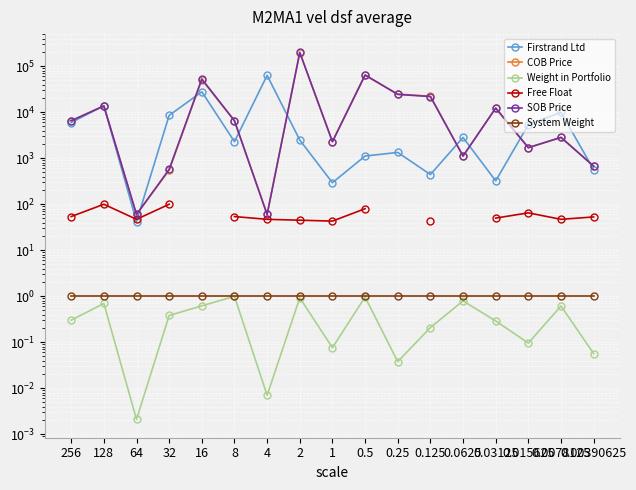

What is the average value of the SOB Price series?

24271.8